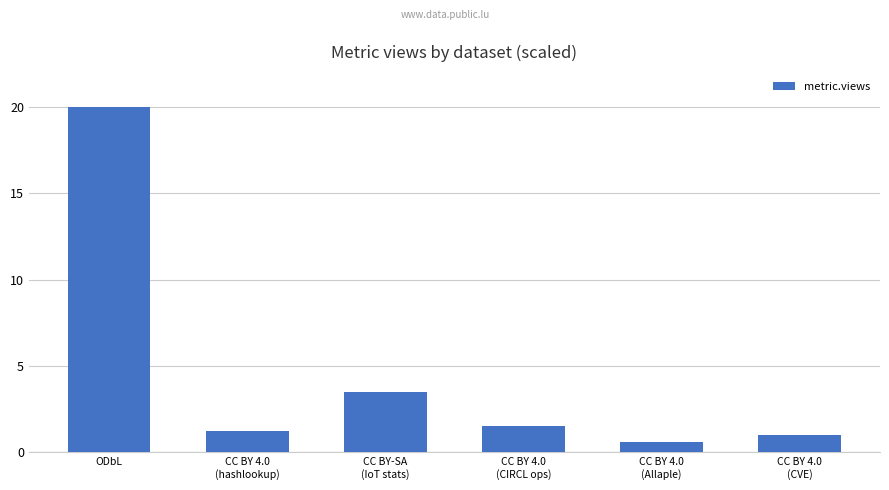

Where does the data first go above 1?

ODbL